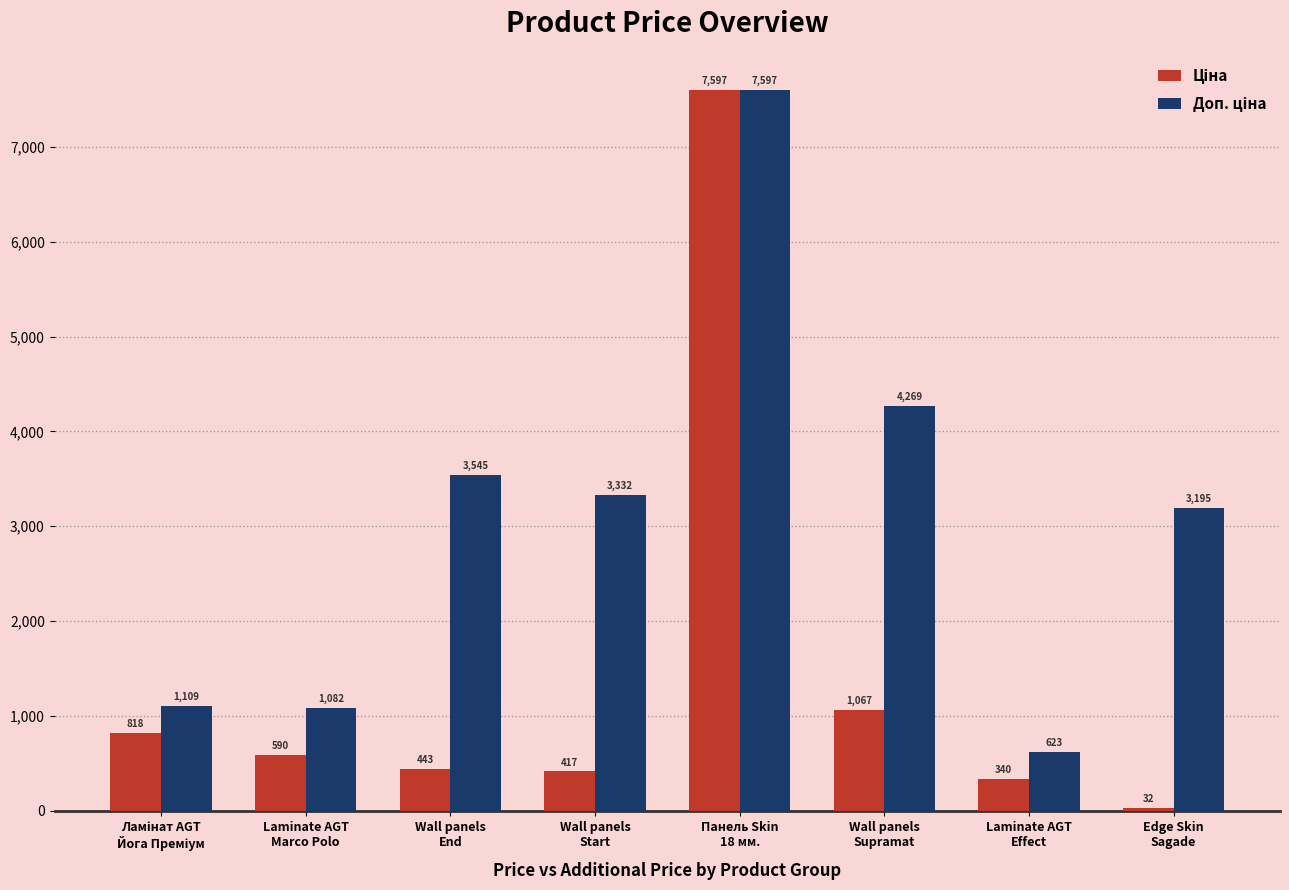

How many bars are there in each group?

2